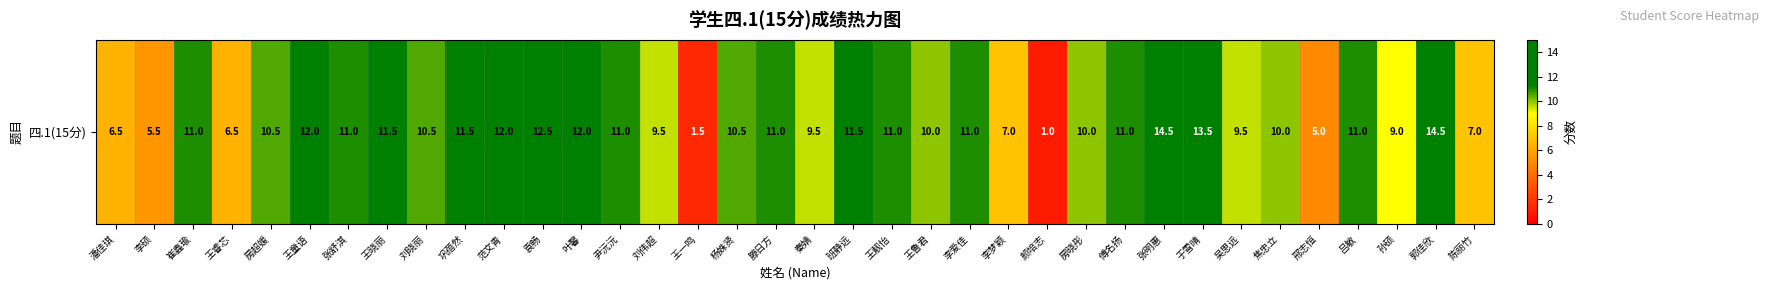

Rank the categories by value from highest to lowest.

张明惠, 郭佳欣, 于雪晴, 袁畅, 王童语, 范文青, 叶馨, 王晓丽, 巩蓓然, 班静远, 崔鑫瑜, 张舒淇, 尹沅沅, 滕日方, 王靓怡, 李爱佳, 傅名扬, 吕敏, 房超媛, 刘晓丽, 杨姝贤, 王鲁君, 房晓彤, 焦忠立, 刘伟超, 秦婧, 吴思远, 孙硕, 李梦颖, 陈丽竹, 潘佳琪, 王睿芯, 李硕, 邢志恒, 王一鸣, 颜培志